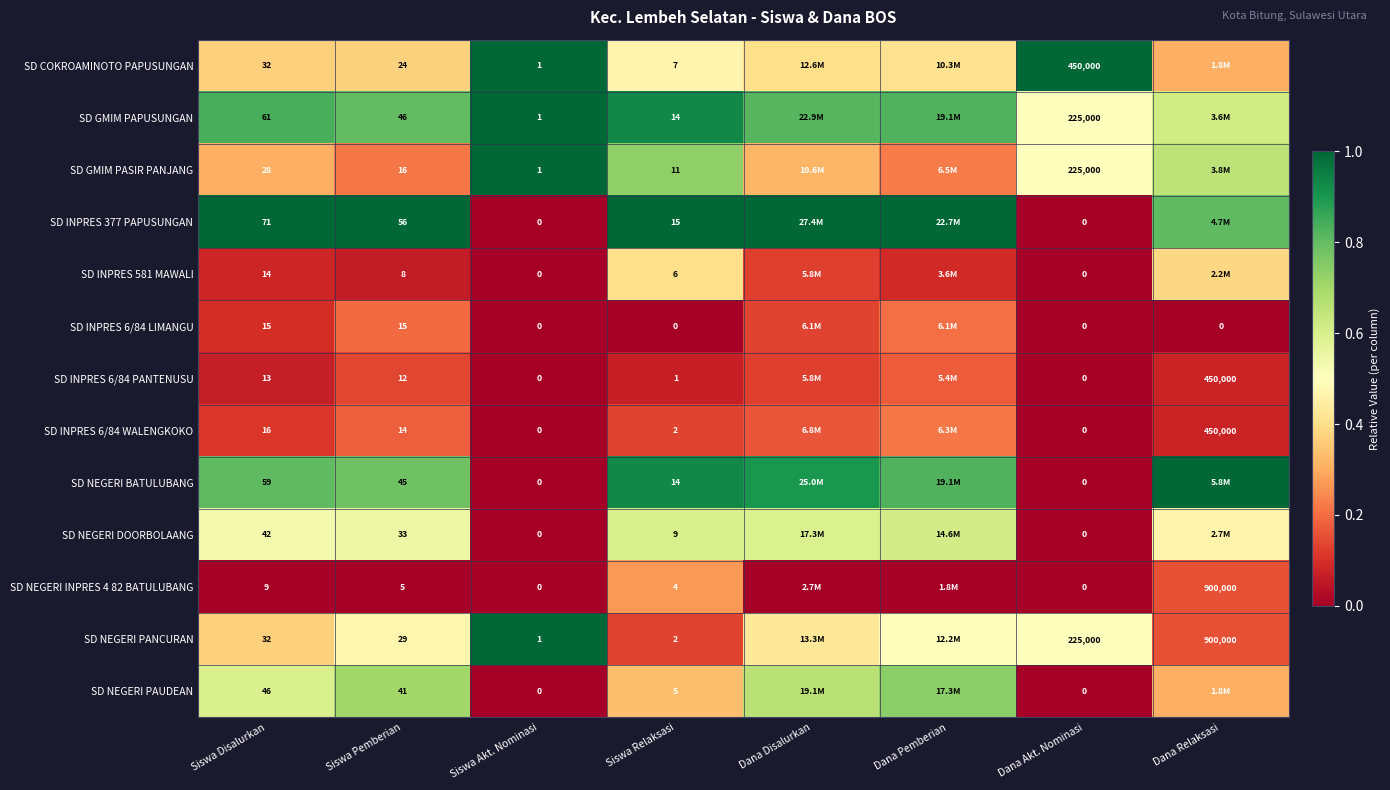

Is the value of SD COKROAMINOTO PAPUSUNGAN at Siswa Pemberian greater than the value of SD NEGERI BATULUBANG at Siswa Akt. Nominasi?

Yes